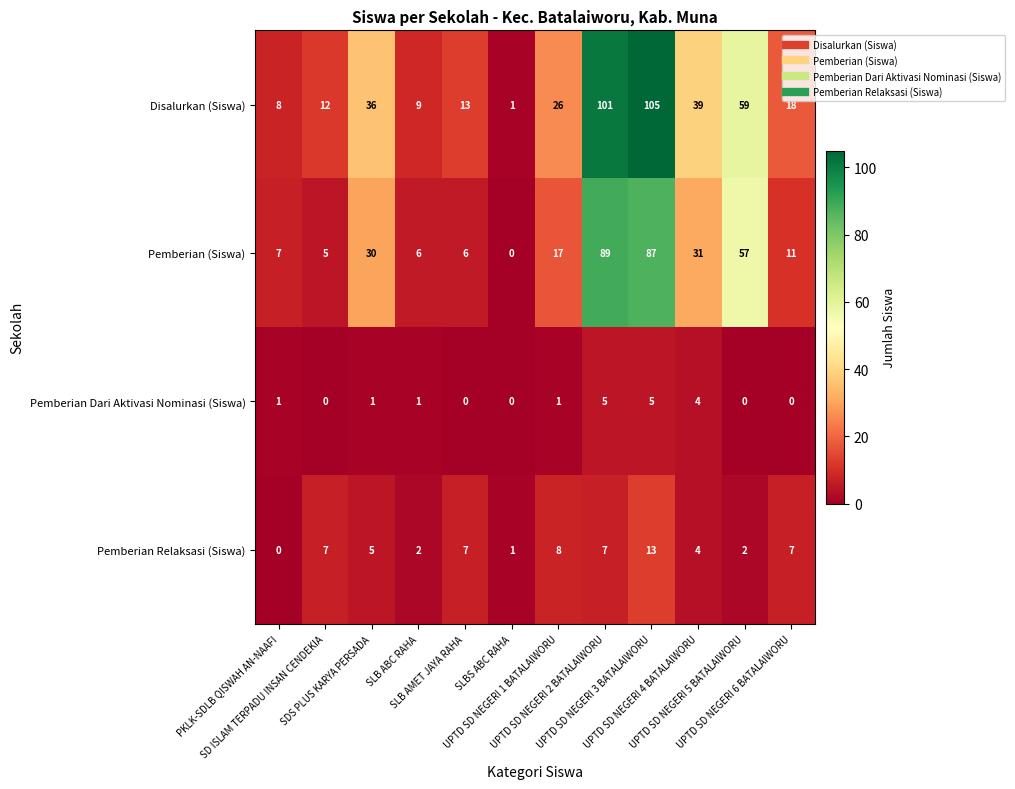

Rank the series by their maximum value, from lowest to highest.

Pemberian Dari Aktivasi Nominasi (Siswa), Pemberian Relaksasi (Siswa), Pemberian (Siswa), Disalurkan (Siswa)